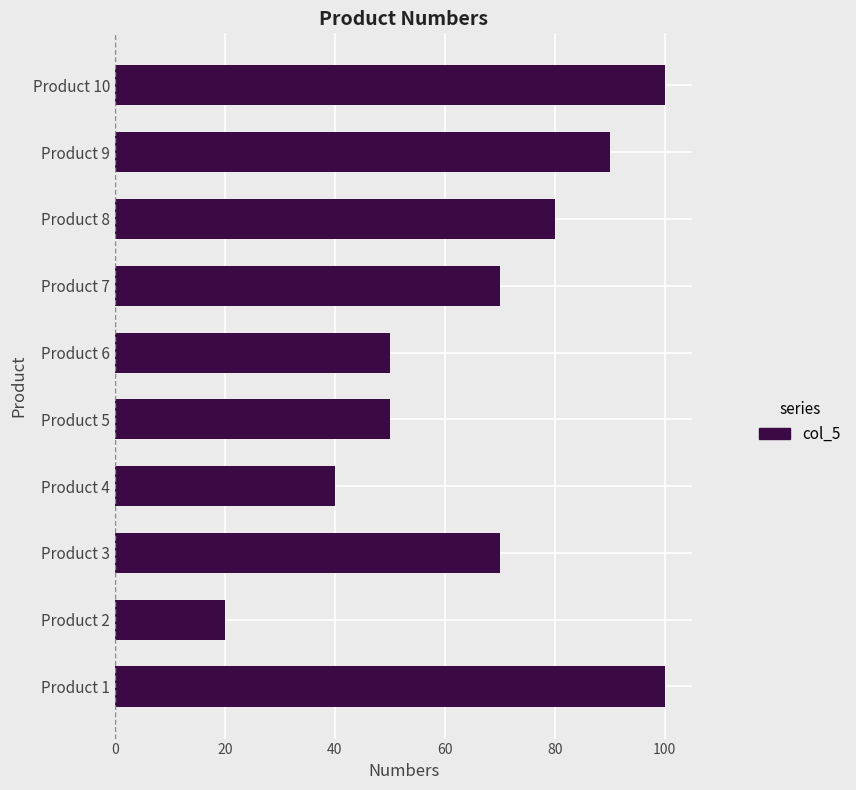

The value at Product 6 is 50. True or false?

True